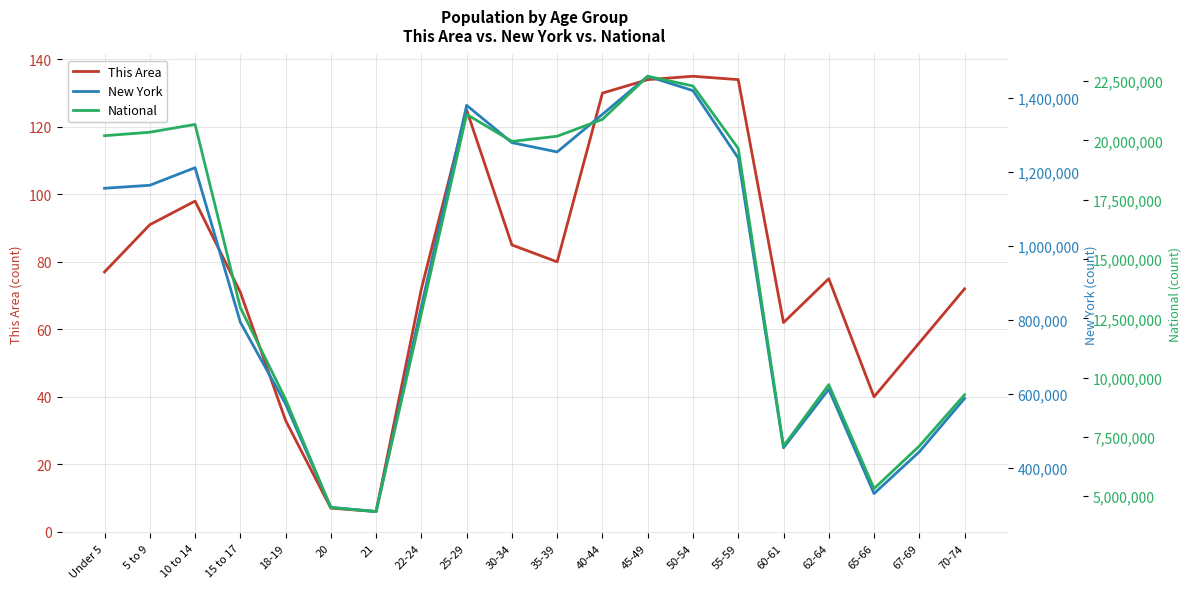

Which series has the largest range (max minus min)?

National